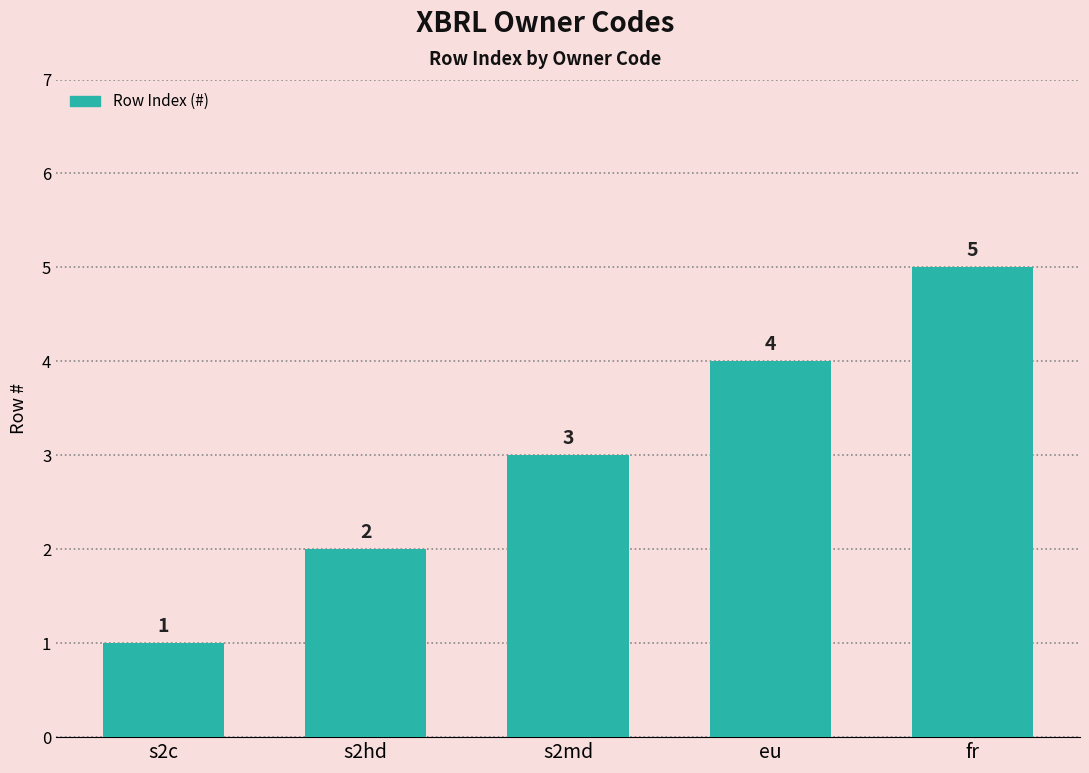

Between s2c and s2md, which is larger?

s2md